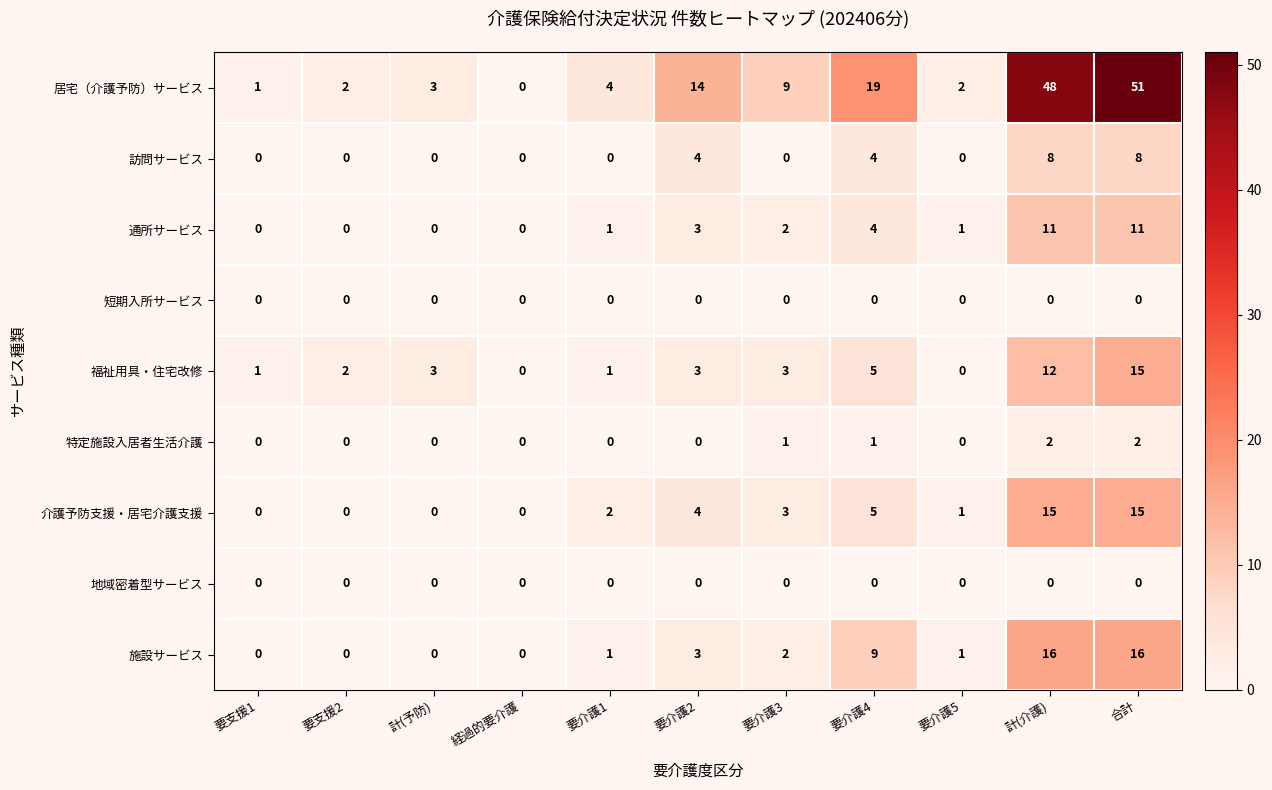

Is it true that 居宅（介護予防）サービス equals 21 at 要介護2?

False